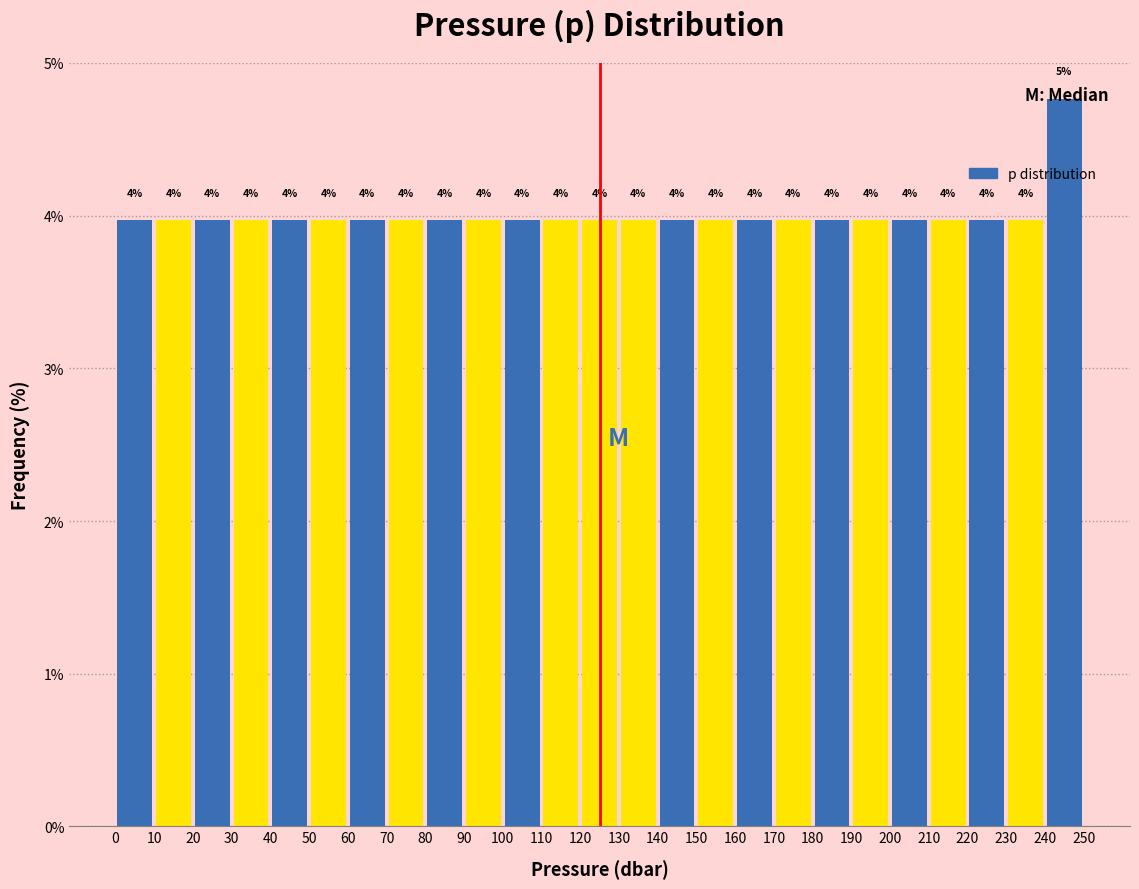

Which range on the x-axis has the tallest bar?

240 to 250